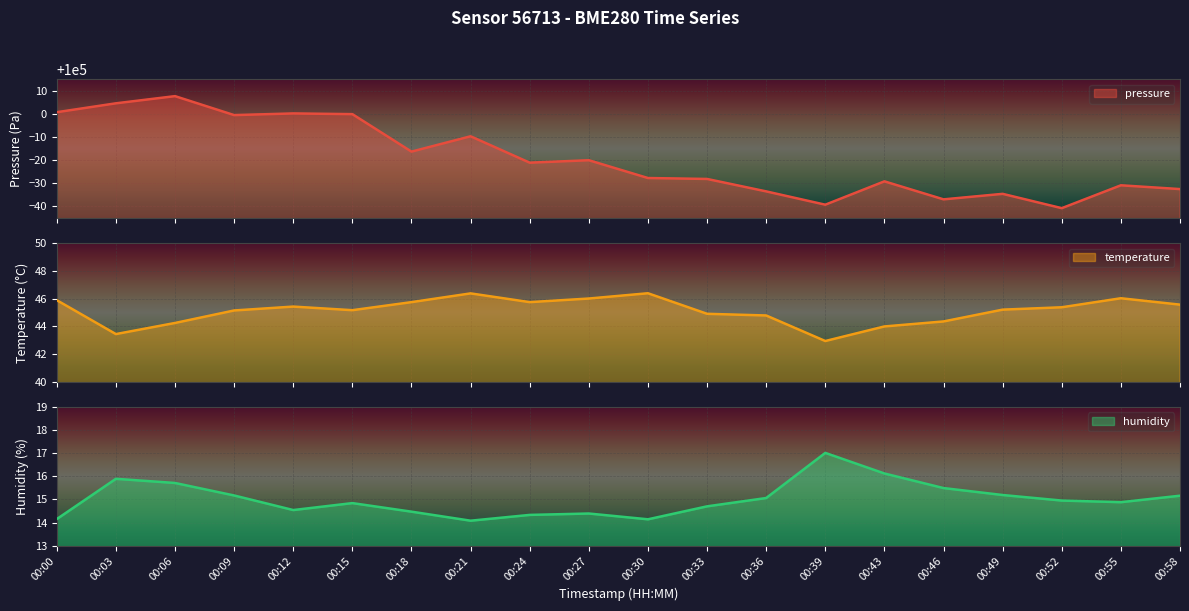

List the series in order of their peak value, lowest first.

humidity, temperature, pressure